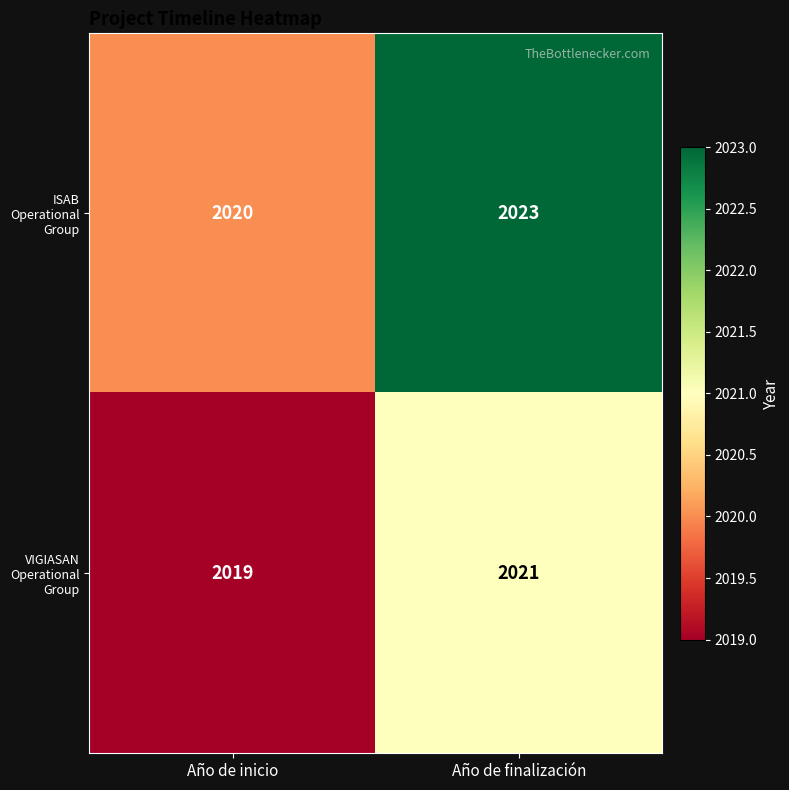

Count the number of data series in this chart.

2